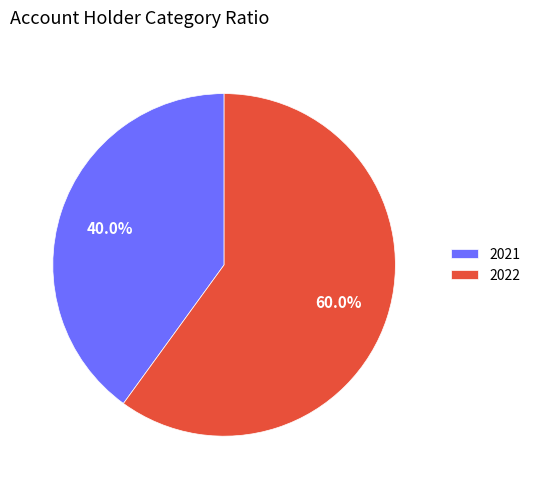

Which category accounts for the majority?

2022